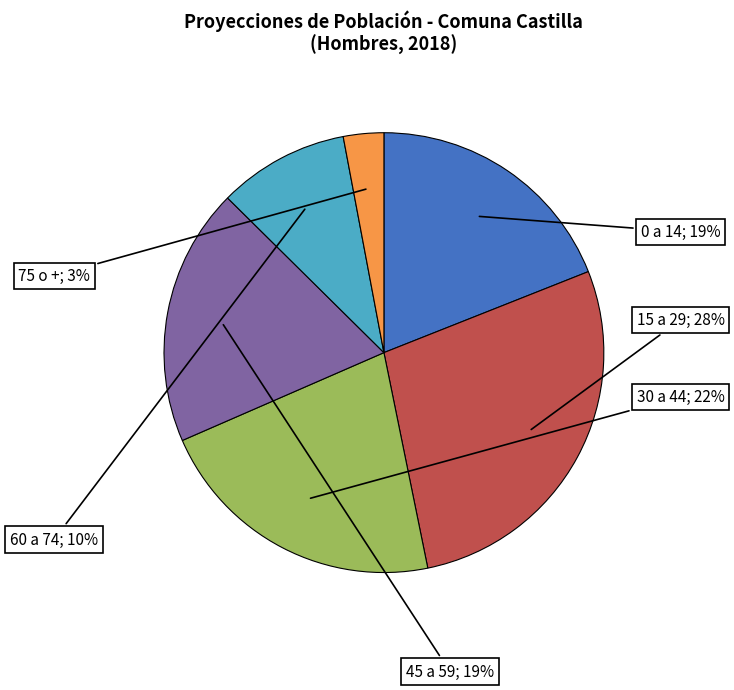

Count the number of slices in the pie.

6